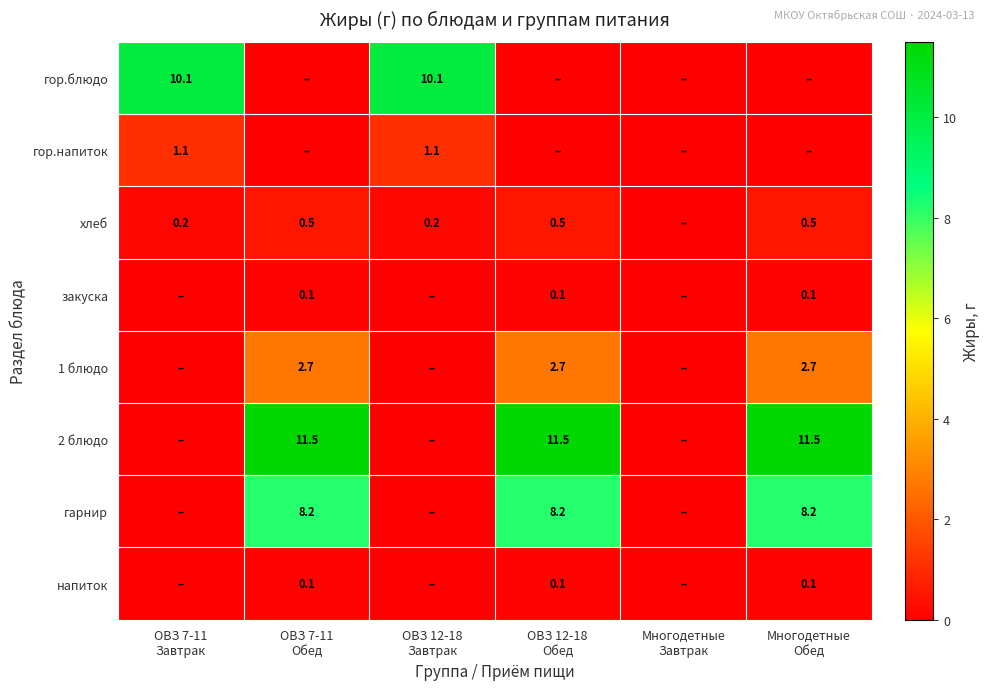

At which category does the chart reach its minimum across all series?

ОВЗ 7-11
Обед